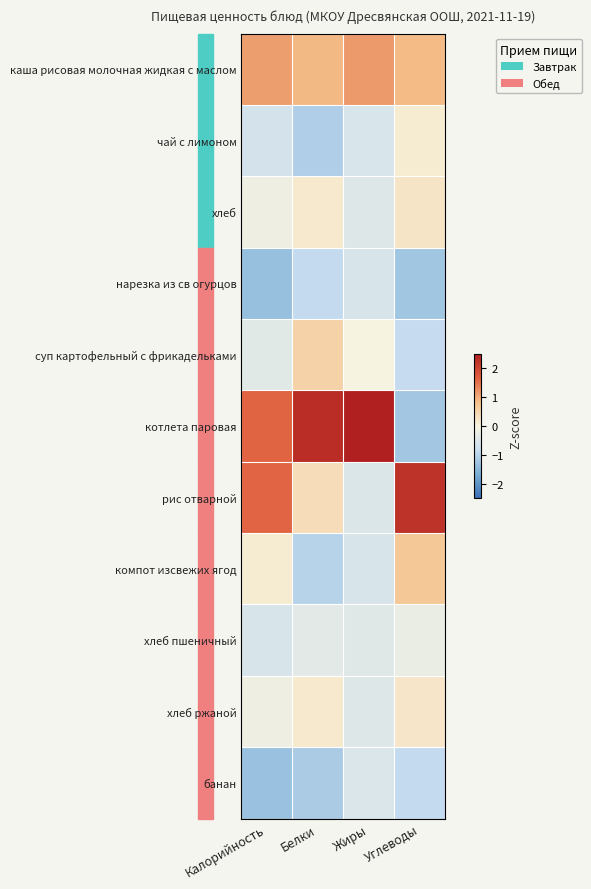

What is the greatest value displayed?

2.8